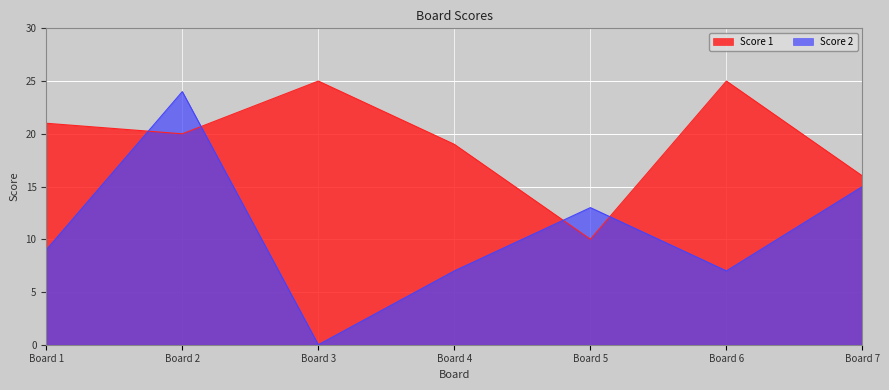

What is the difference between the highest and lowest values at Board 6?

18